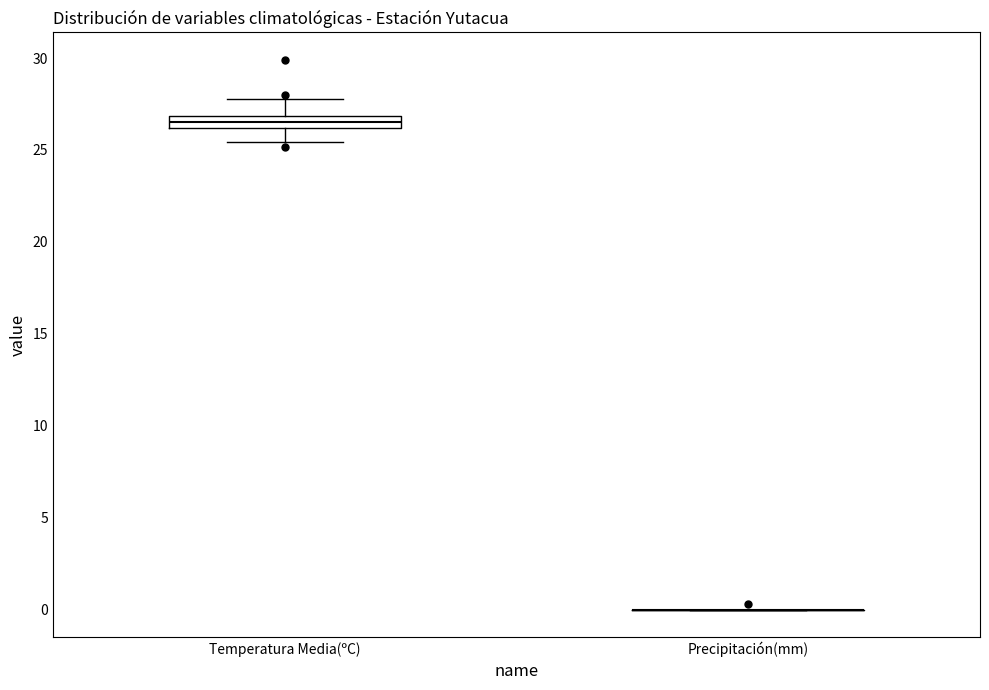

Which box is the tallest, from its lower edge to its upper edge?

Temperatura Media(ºC)